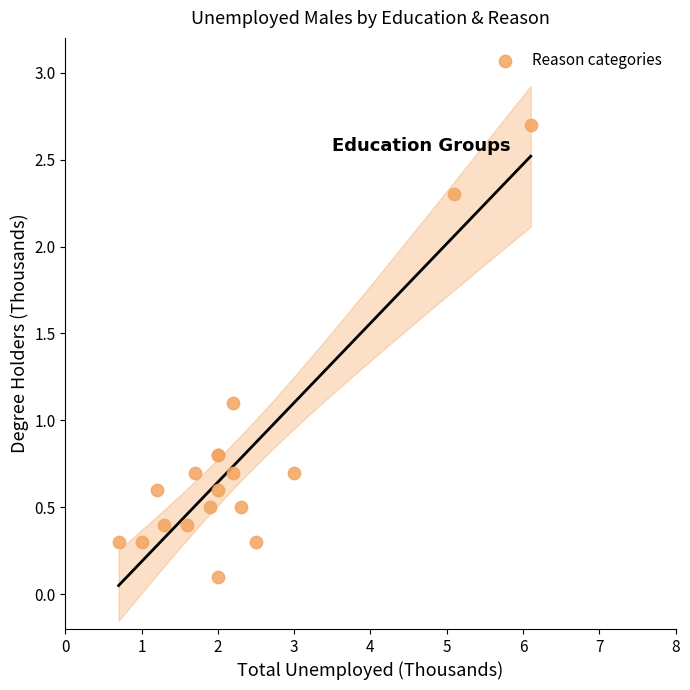

What Y value in the scatter plot is closest to 1?

1.1